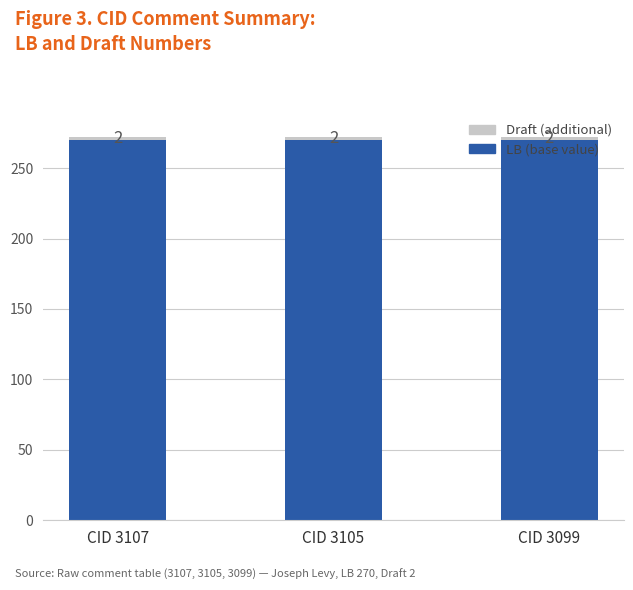

What is the average value of the LB (base value) series?

270